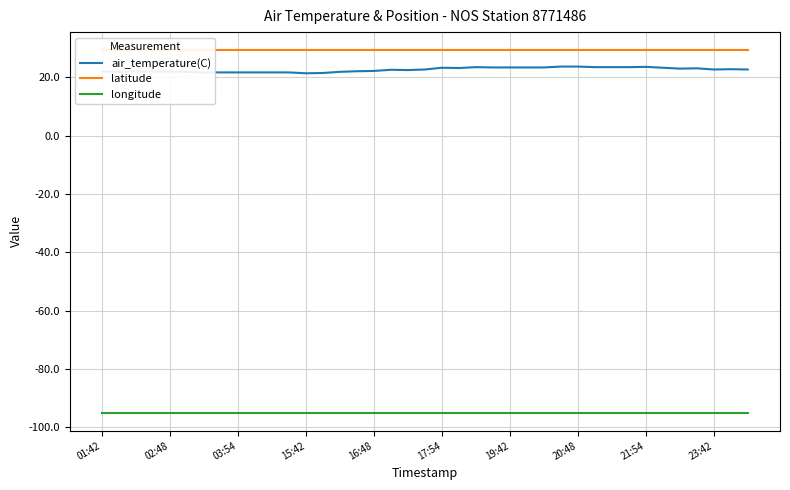

True or false: latitude and longitude intersect in this chart.

False